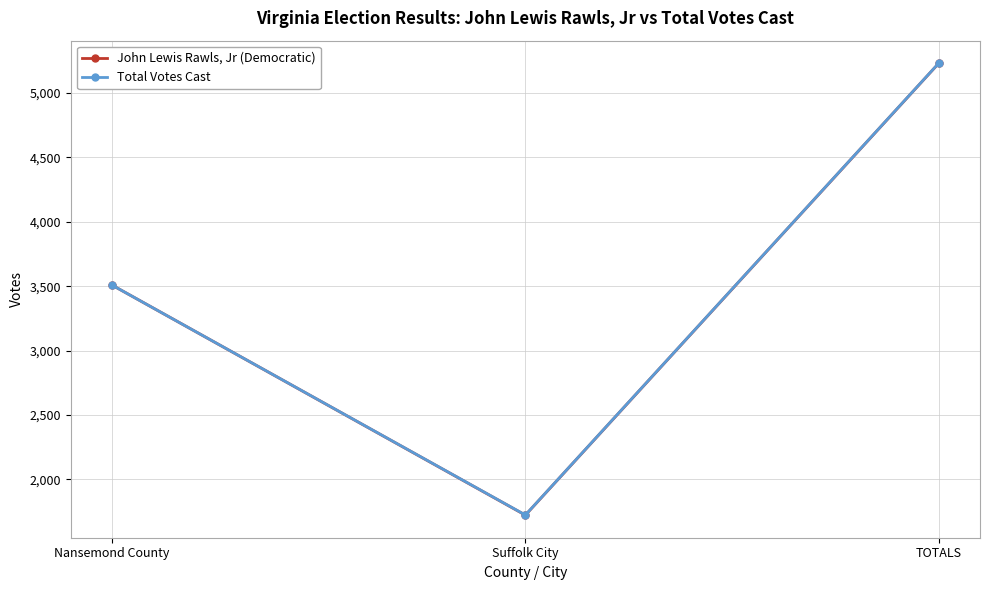

Rank the series at TOTALS from lowest to highest value.

John Lewis Rawls, Jr (Democratic), Total Votes Cast